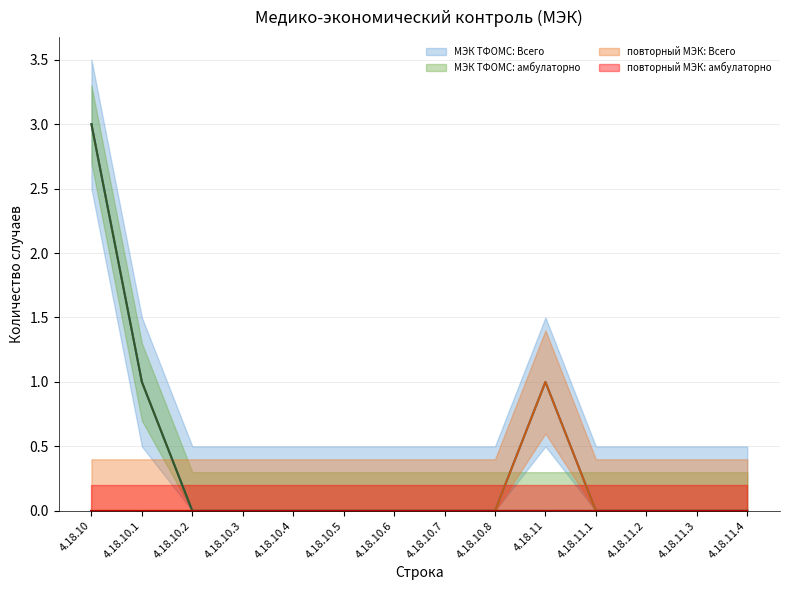

What is the value of the МЭК ТФОМС: амбулаторно point at the 1st from the left?

3